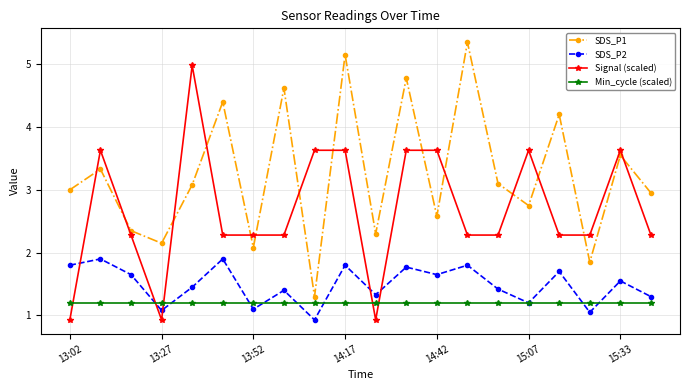

In SDS_P2, how many points are lower than both neighbors (excluding endpoints)?

7